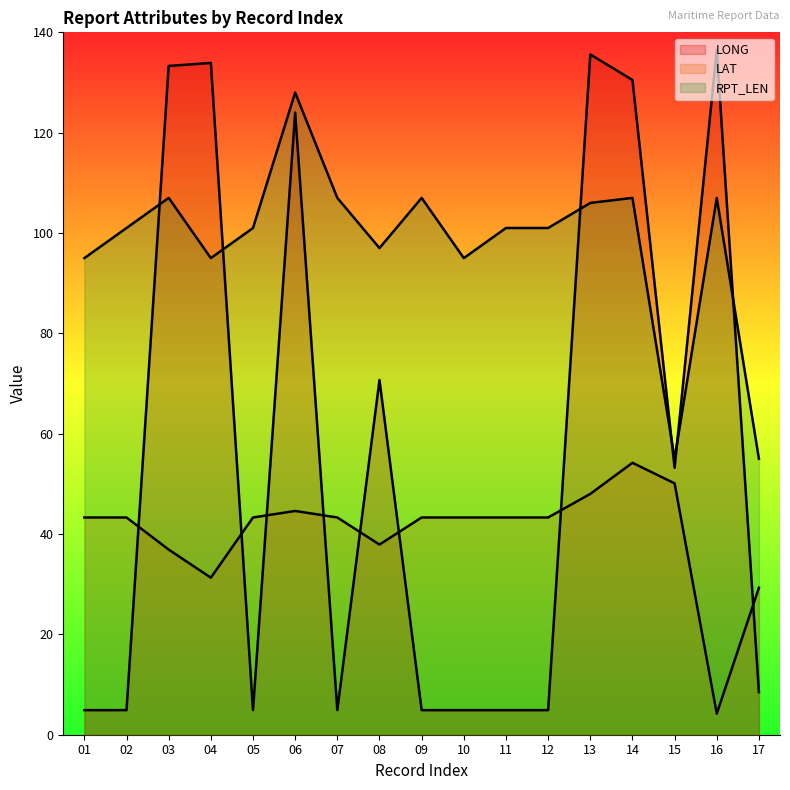

How many lines are shown in the chart?

3